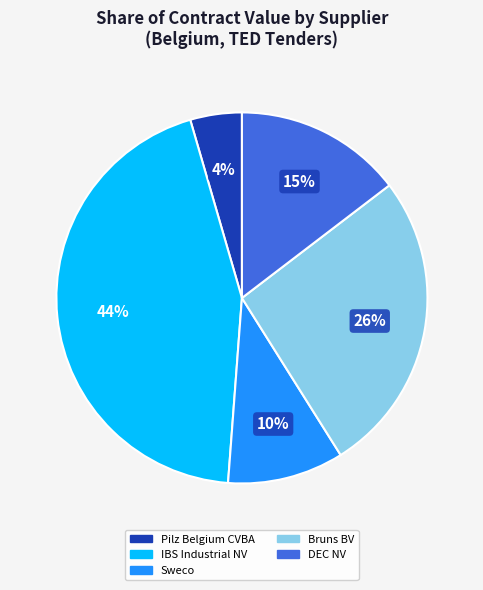

To the nearest percent, what portion does Sweco represent?

10%